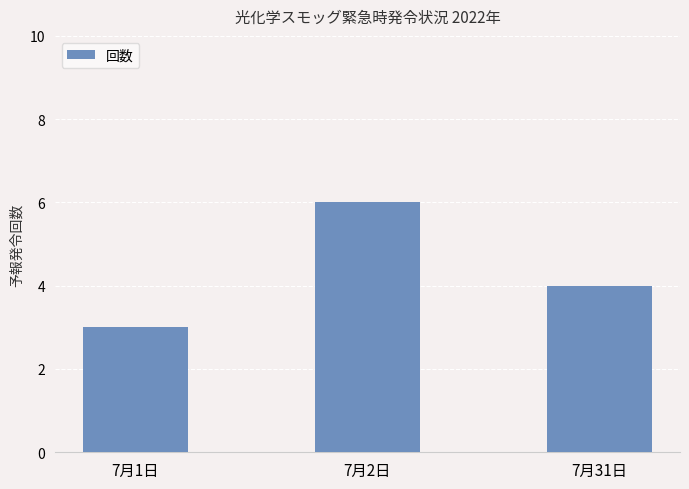

How many data points are less than 4?

1